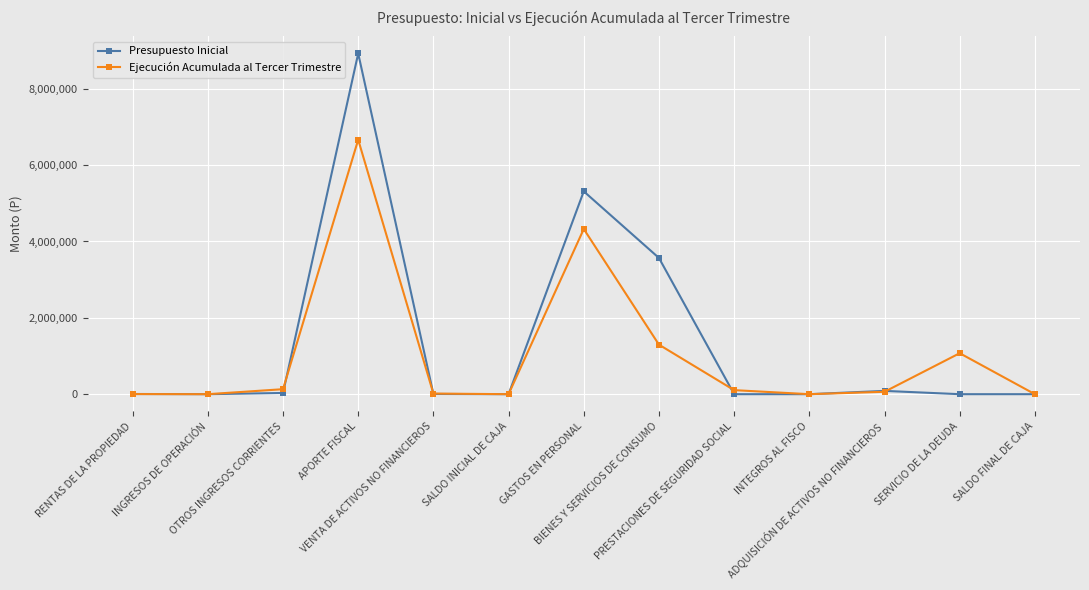

The value of Presupuesto Inicial at SERVICIO DE LA DEUDA is 10. True or false?

True